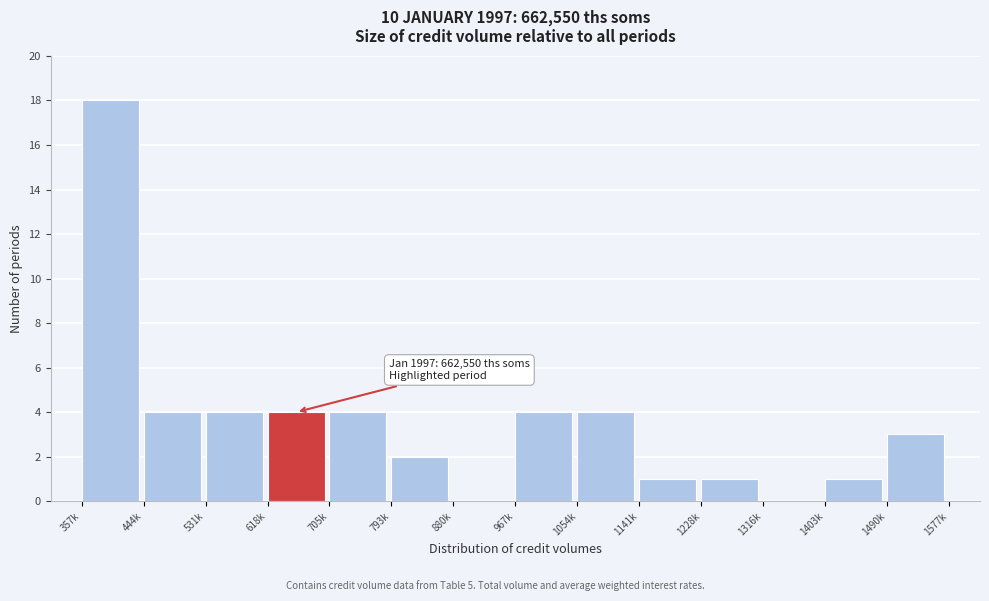

Reading left to right, transcribe all the data shown in this chart.

357k=18	444k=4	531k=4	618k=4	705k=4	793k=2	880k=0	967k=4	1054k=4	1141k=1	1228k=1	1316k=0	1403k=1	1490k=3